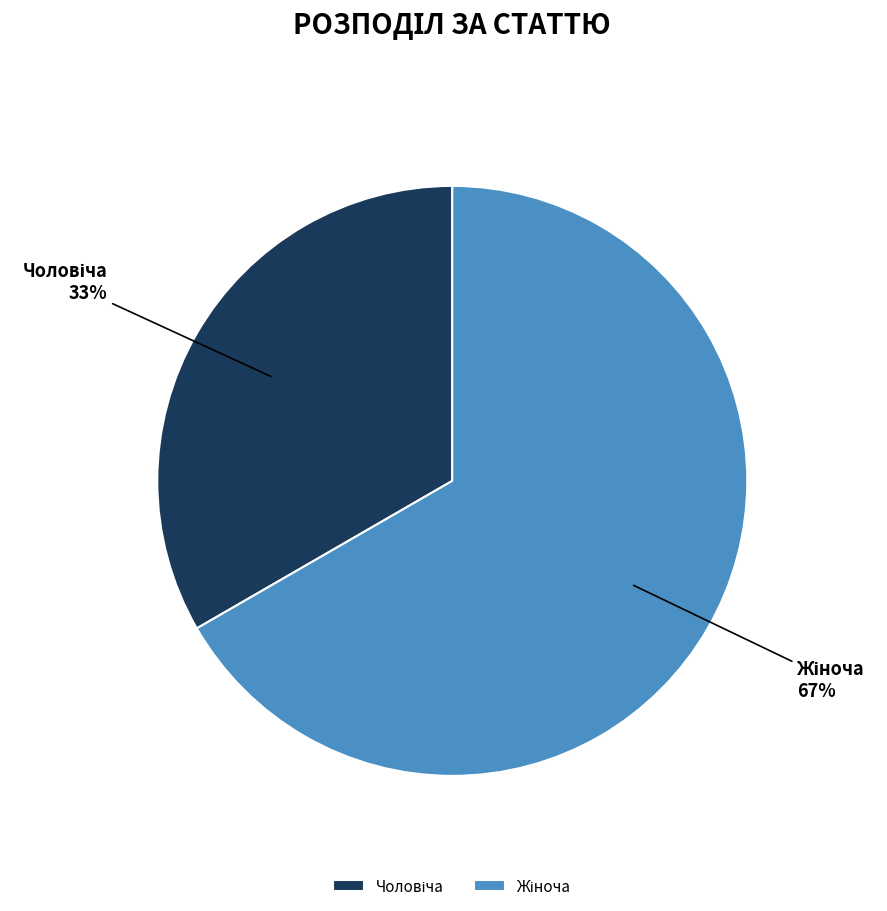

Does any single category account for the majority?

Yes